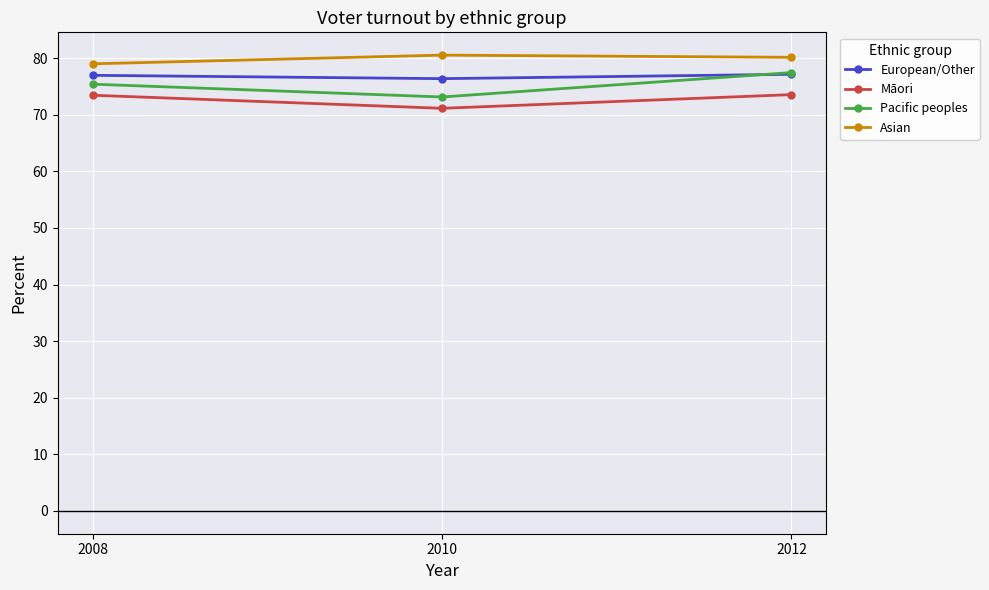

Is it true that Māori equals 127.0 at 2010?

False